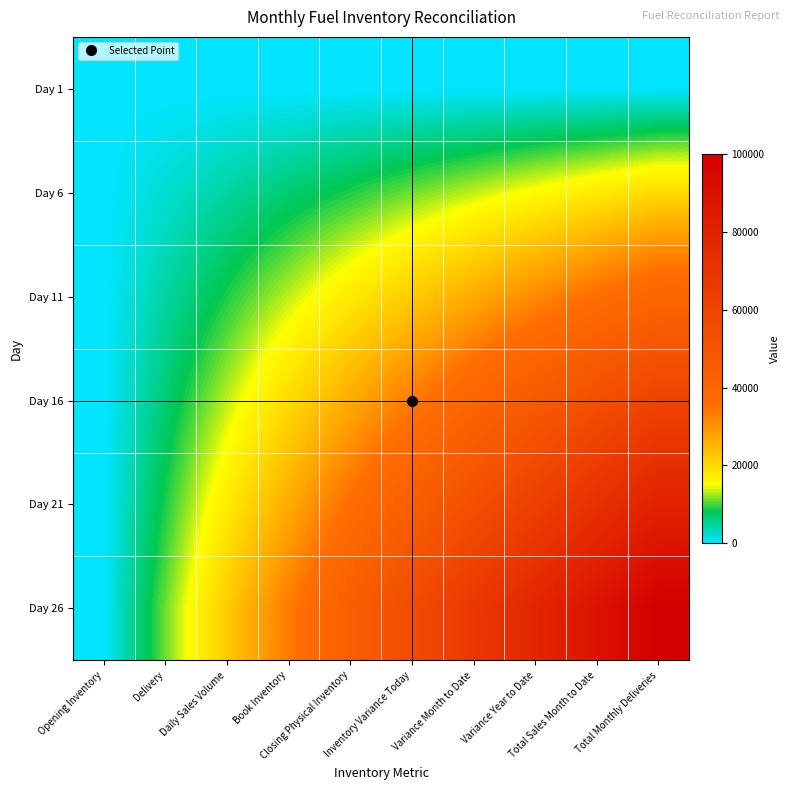

What is the total value across all series at Book Inventory?

100000.0